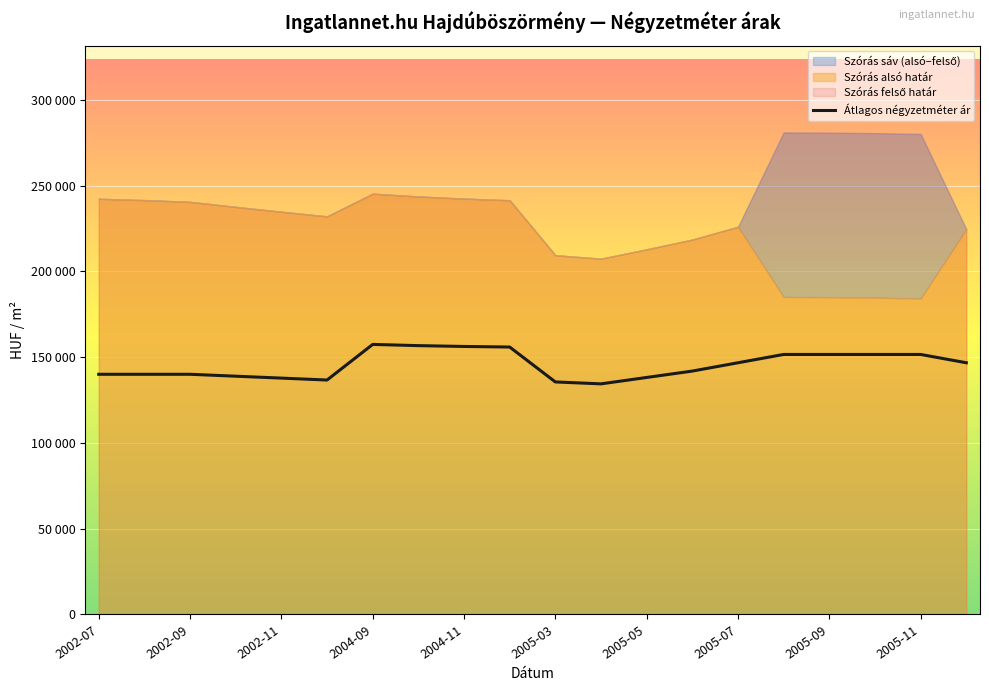

True or false: there are more than 0 points higher than both neighbors.

True